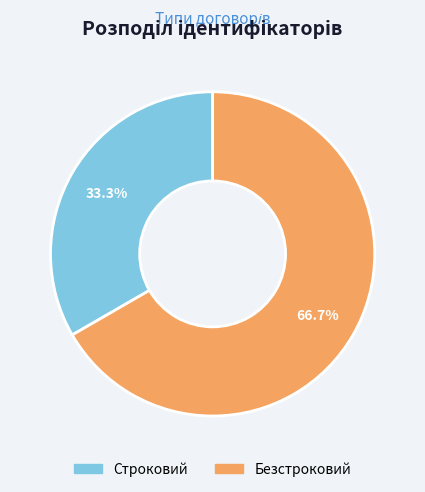

To the nearest percent, what is the difference between the Безстроковий and Строковий slice percentages?

33%